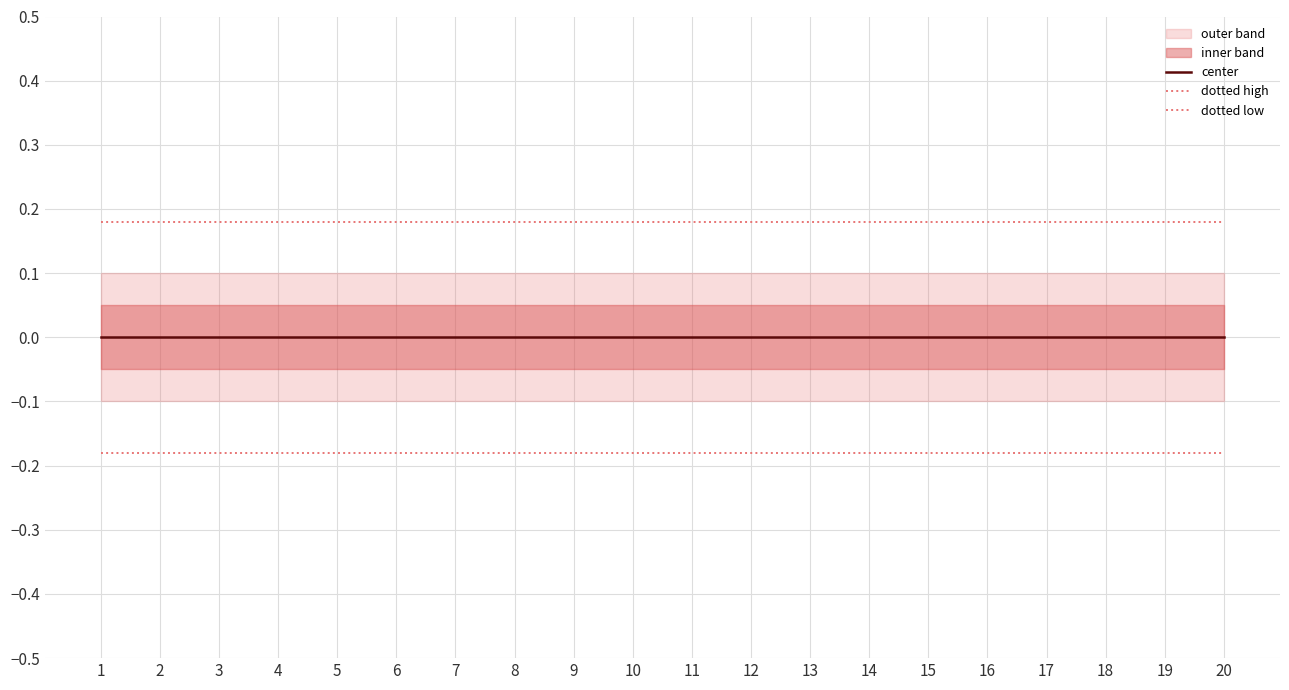

Which category has the lowest value across all series?

1